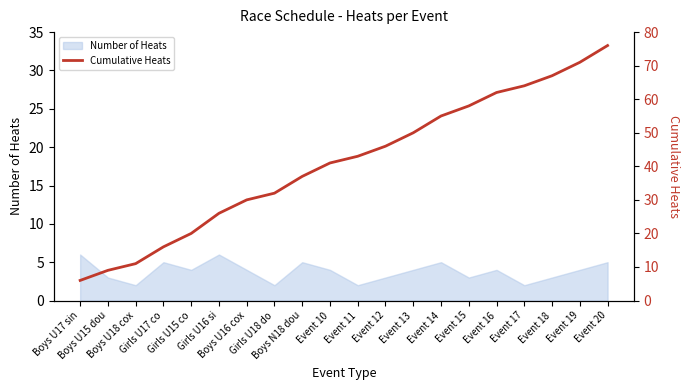

What is the maximum value for Number of Heats?

6